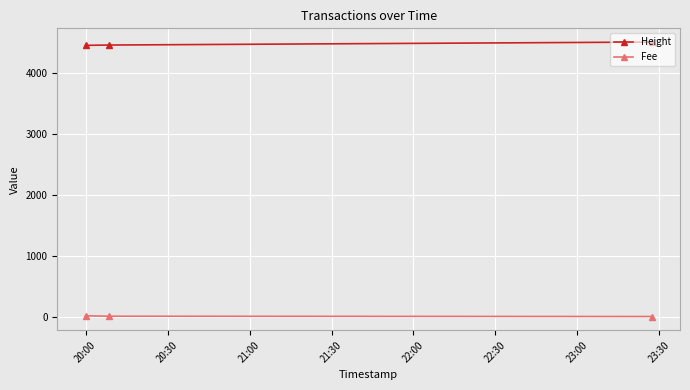

How many lines are shown in the chart?

2